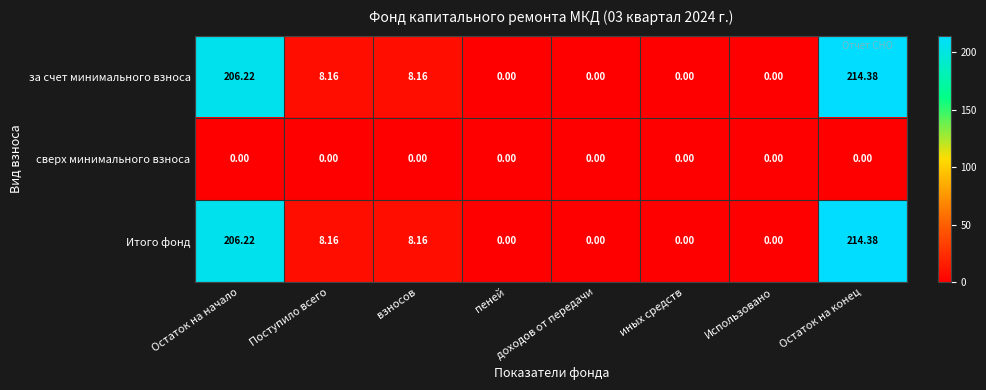

Where does the Итого фонд series first go above 8?

Остаток на начало